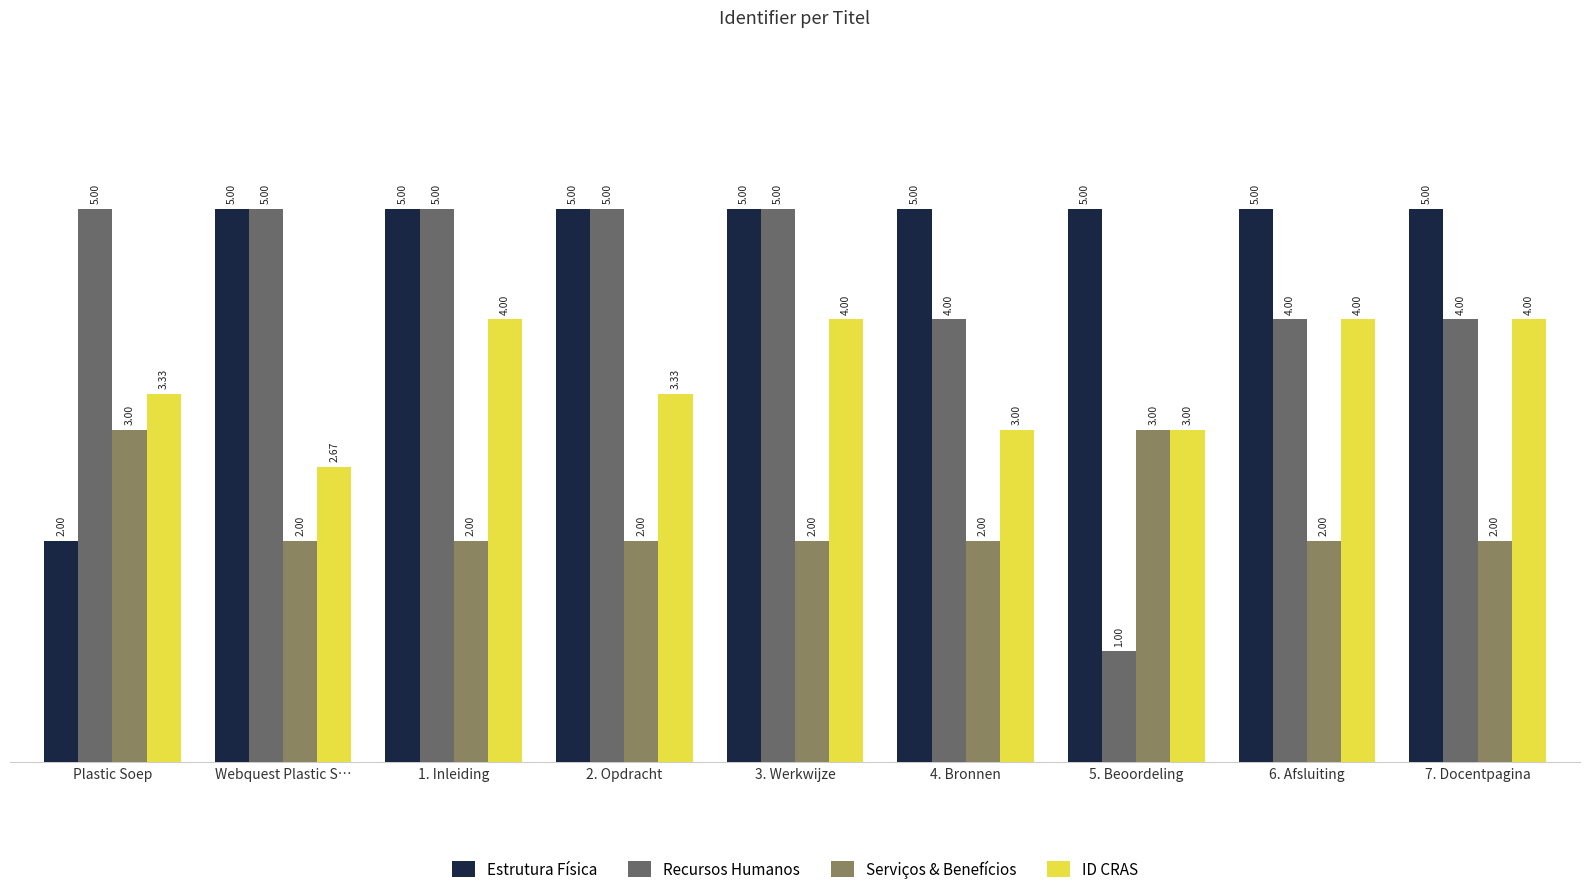

What value does the Estrutura Física series have at Webquest Plastic S…?

5.0